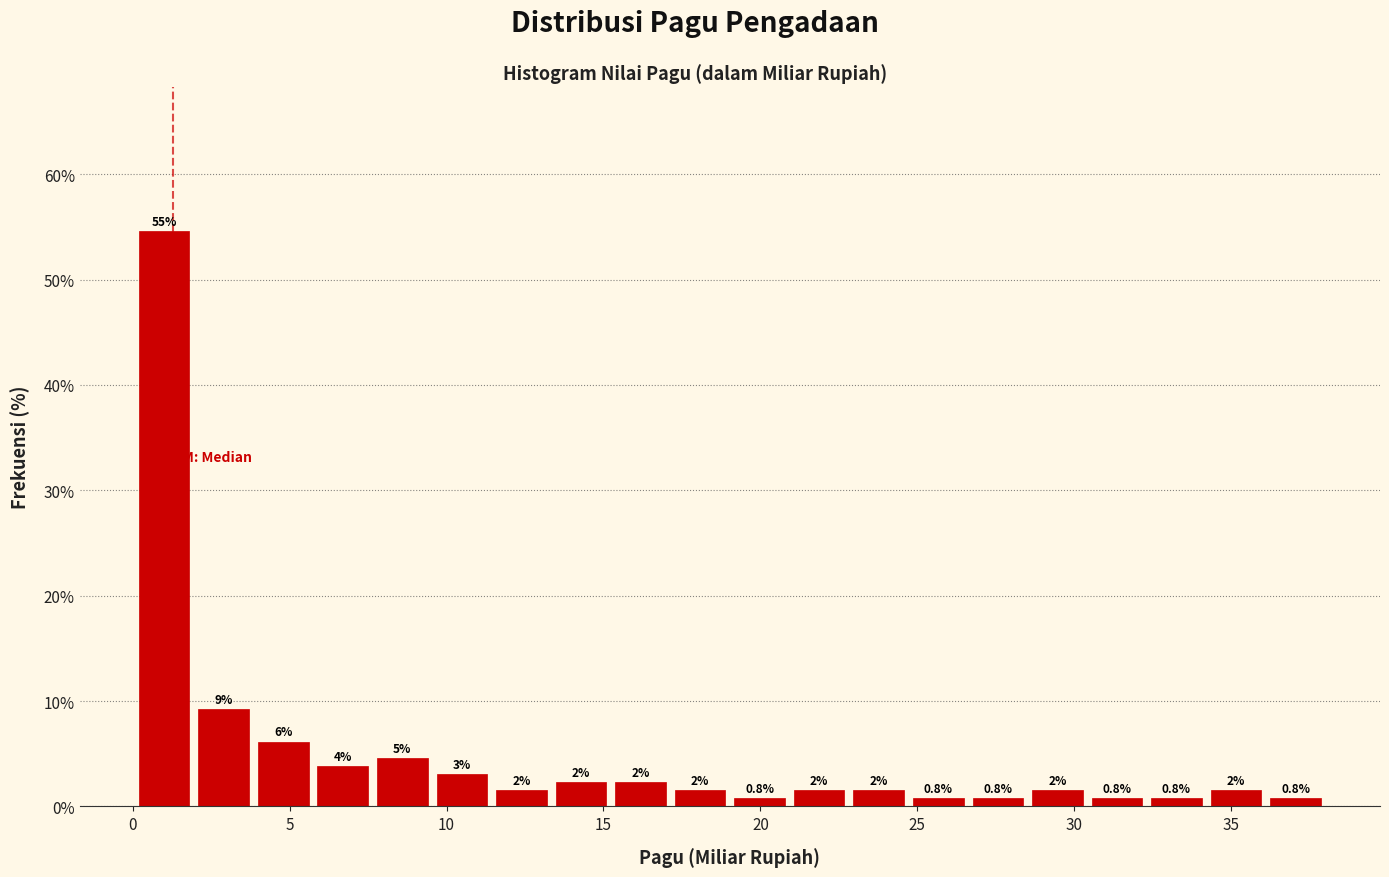

Around what value on the x-axis is the tallest bar? Give the approximate position of its centre, as read against the axis.

1.0